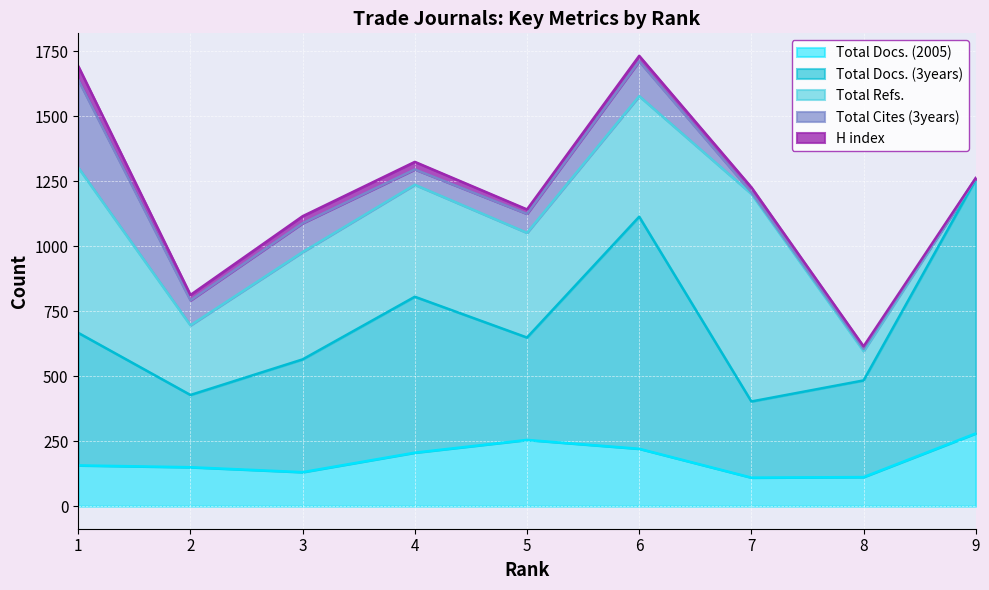

What is the maximum value shown in the chart?

977